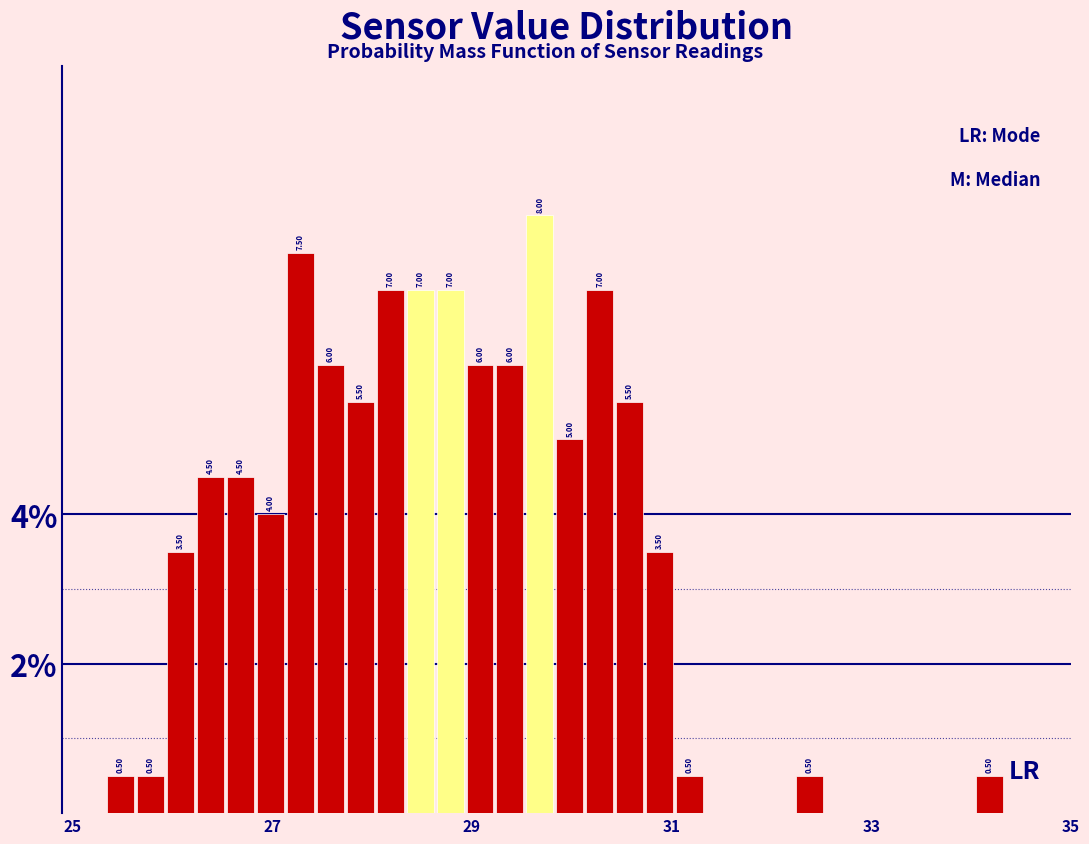

Around what value on the x-axis is the tallest bar? Give the approximate position of its centre, as read against the axis.

29.6